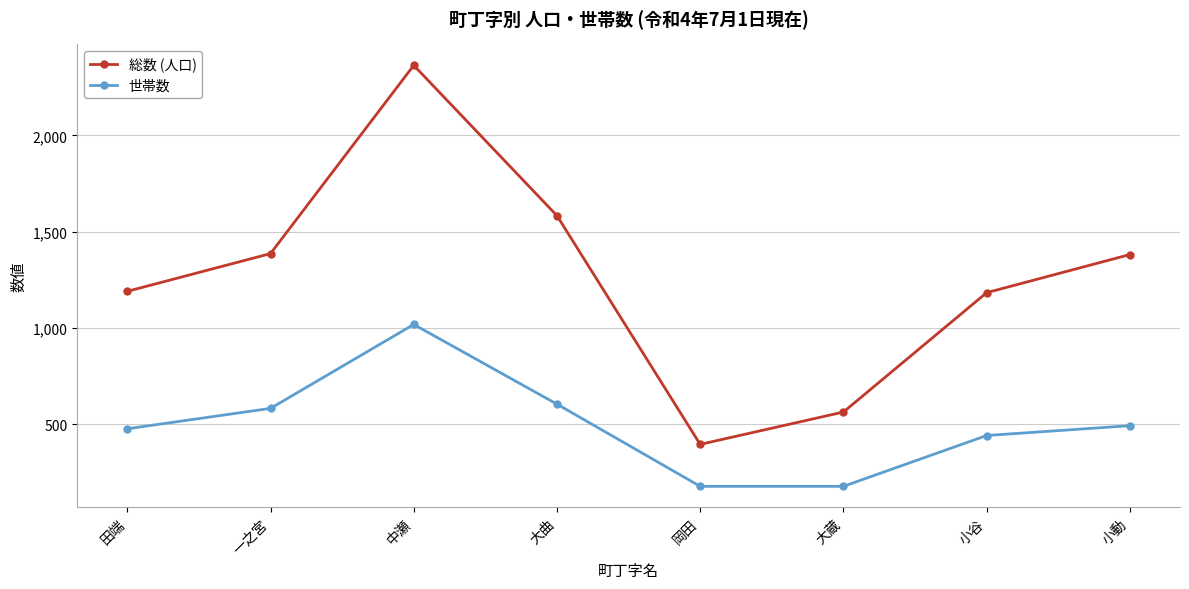

The 総数 (人口) series shows 590 at 小谷. True or false?

False